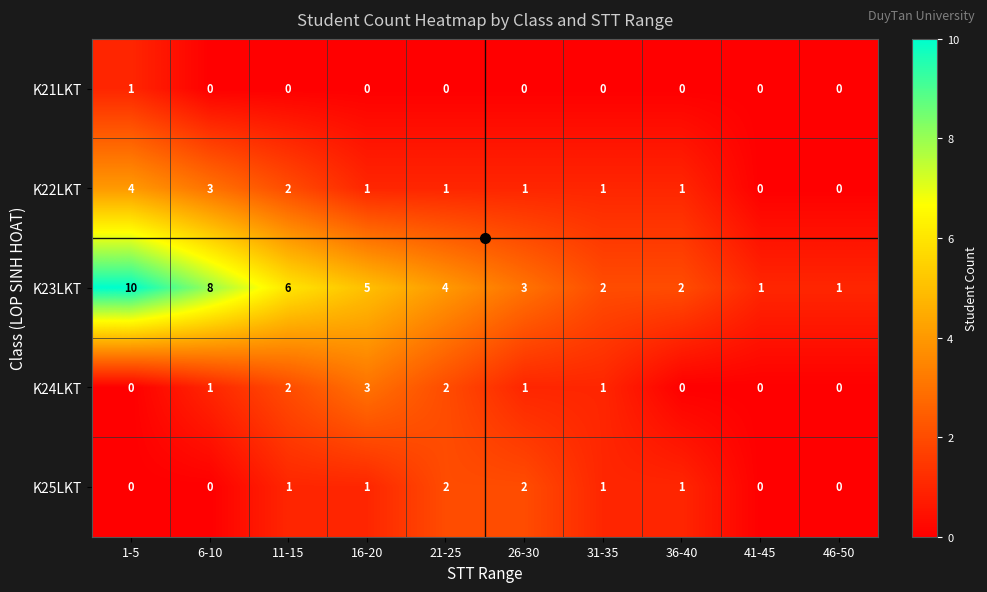

Rank the series by their maximum value, from lowest to highest.

K21LKT, K25LKT, K24LKT, K22LKT, K23LKT